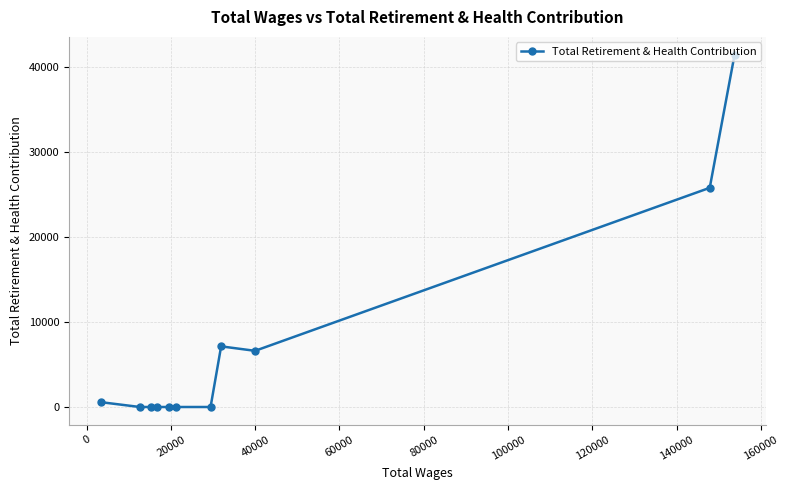

What is the average value?

7423